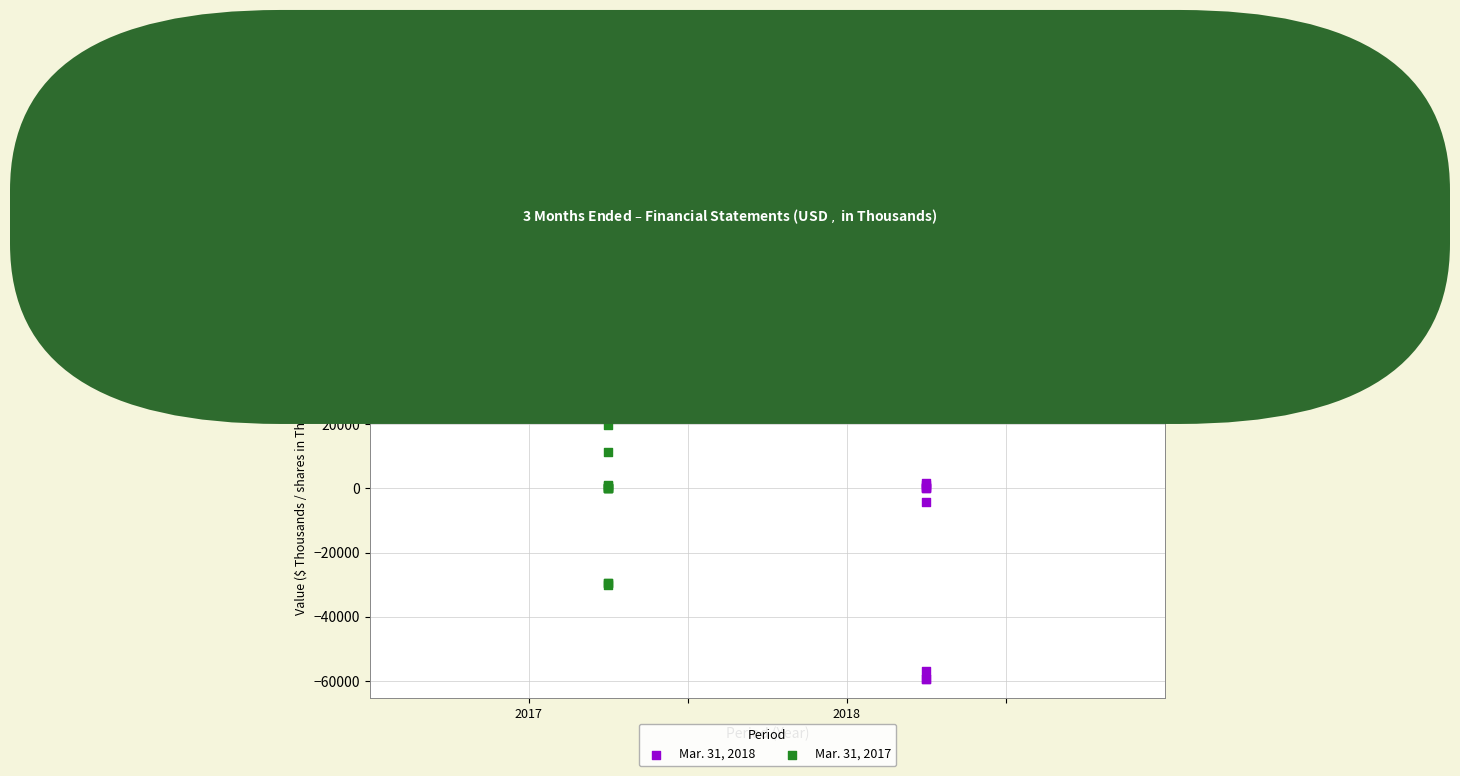

What are all the series names shown in the legend?

Mar. 31, 2018, Mar. 31, 2017